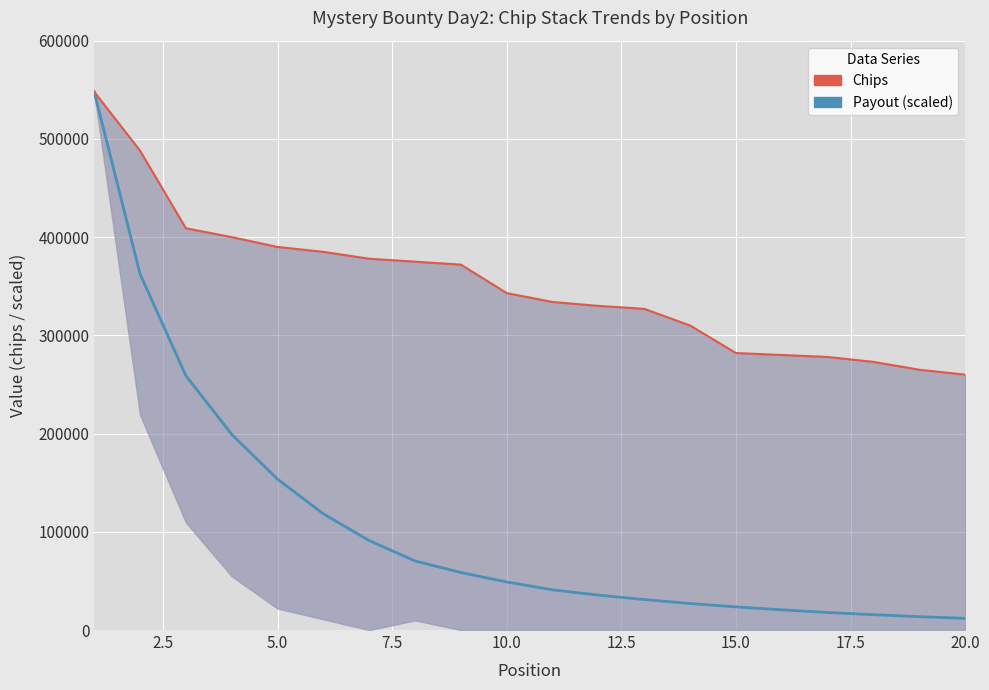

The value of Payout (scaled) at 15 is 26943.0. True or false?

False